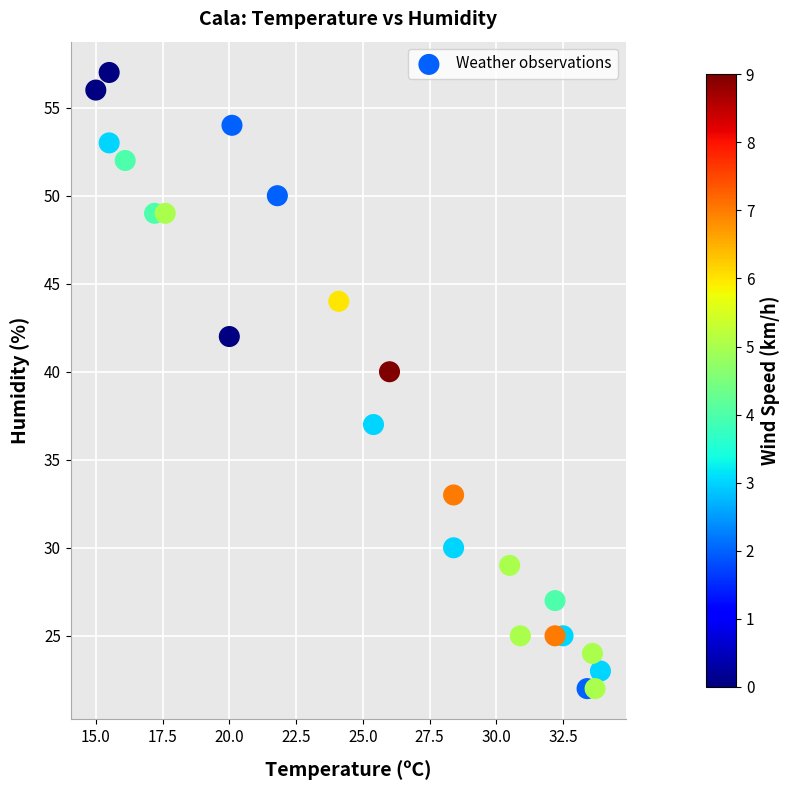

What is the range of Y values (max minus min)?

35